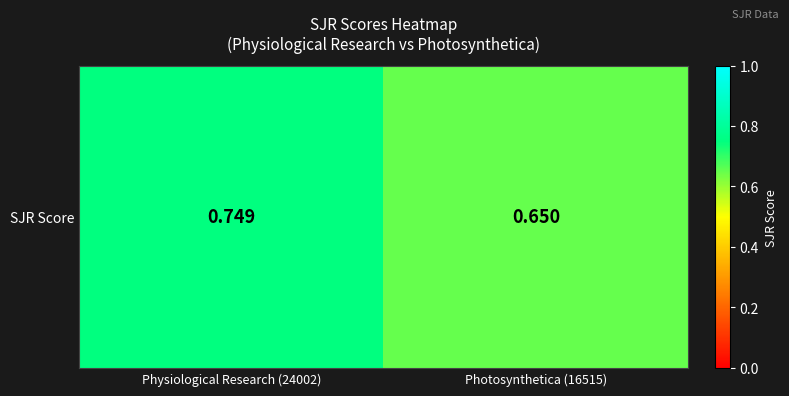

True or false: the data shows 1.3 at Physiological Research (24002).

False